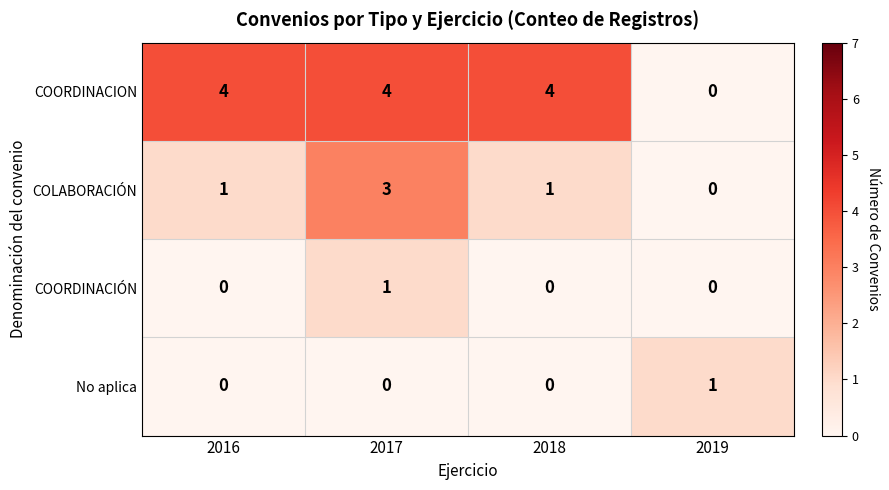

What is the spread (max minus min) of values at 2016?

4